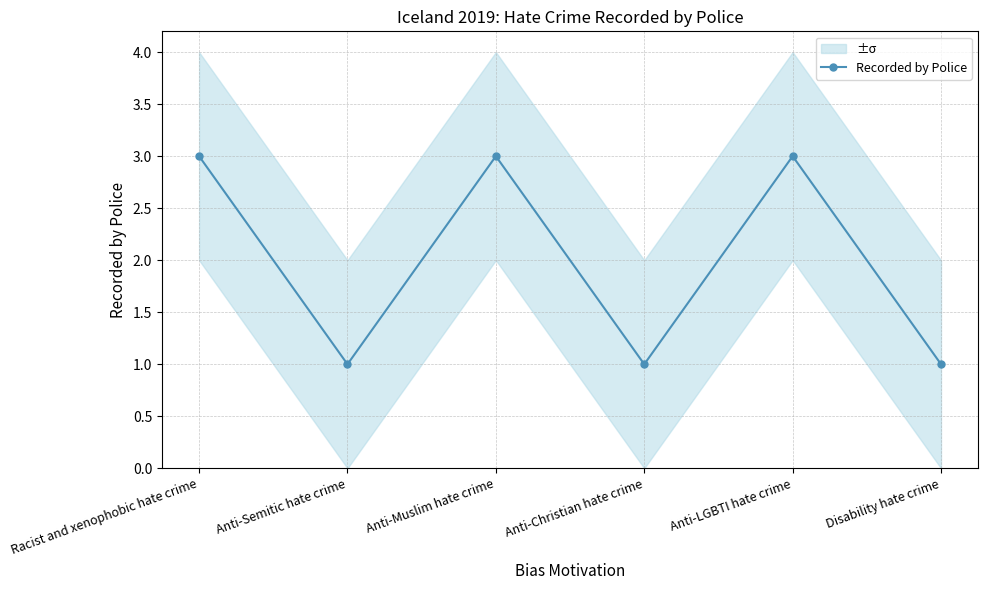

Is it true that the value at Disability hate crime is 1?

True